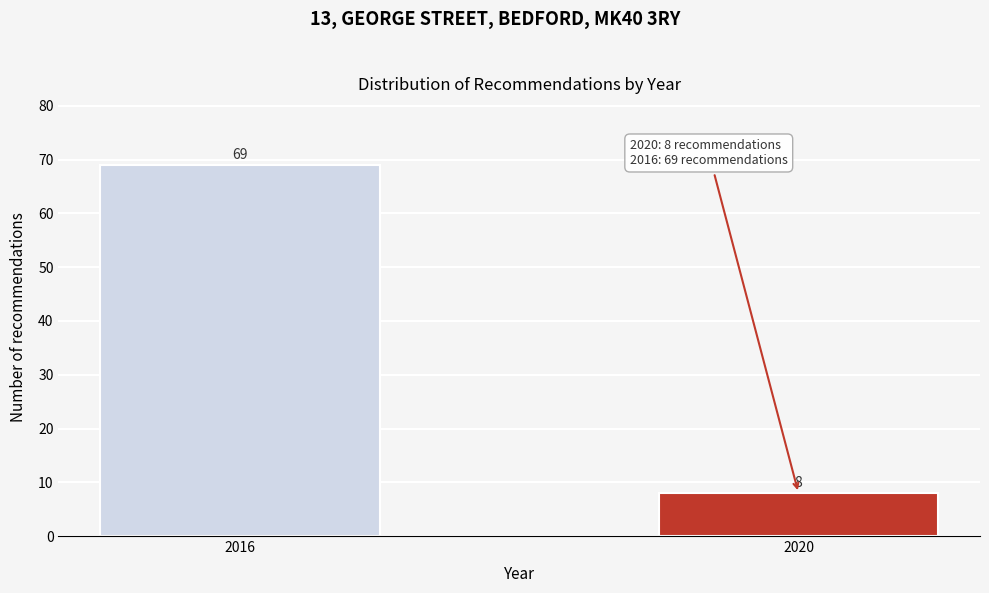

Reading left to right, transcribe all the data shown in this chart.

2016=69	2020=8